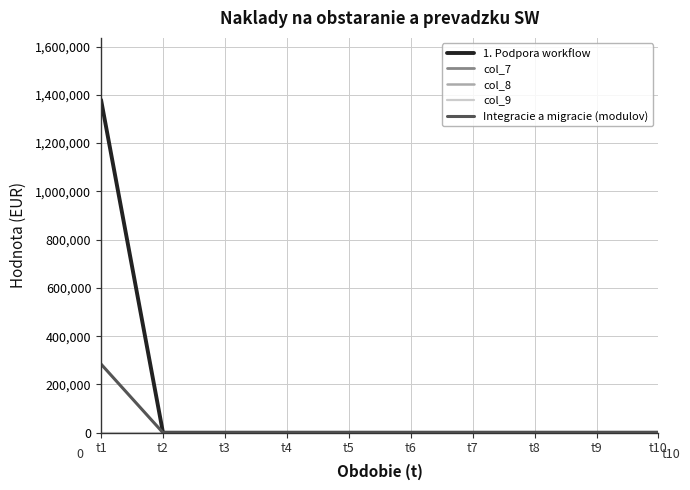

The value of 1. Podpora workflow at t5 is 0. True or false?

True